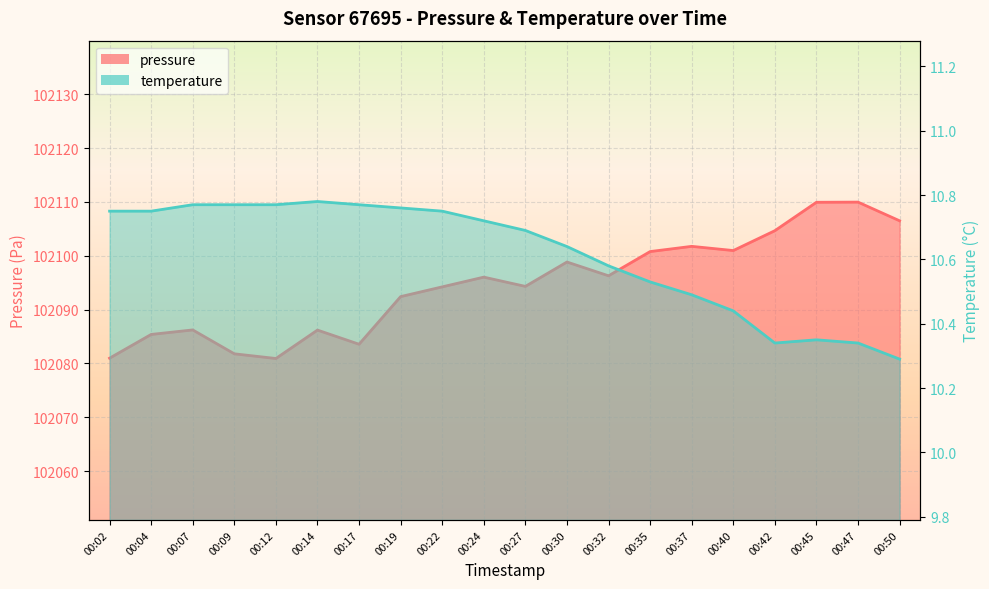

Which category has the lowest value in the pressure series?

00:12